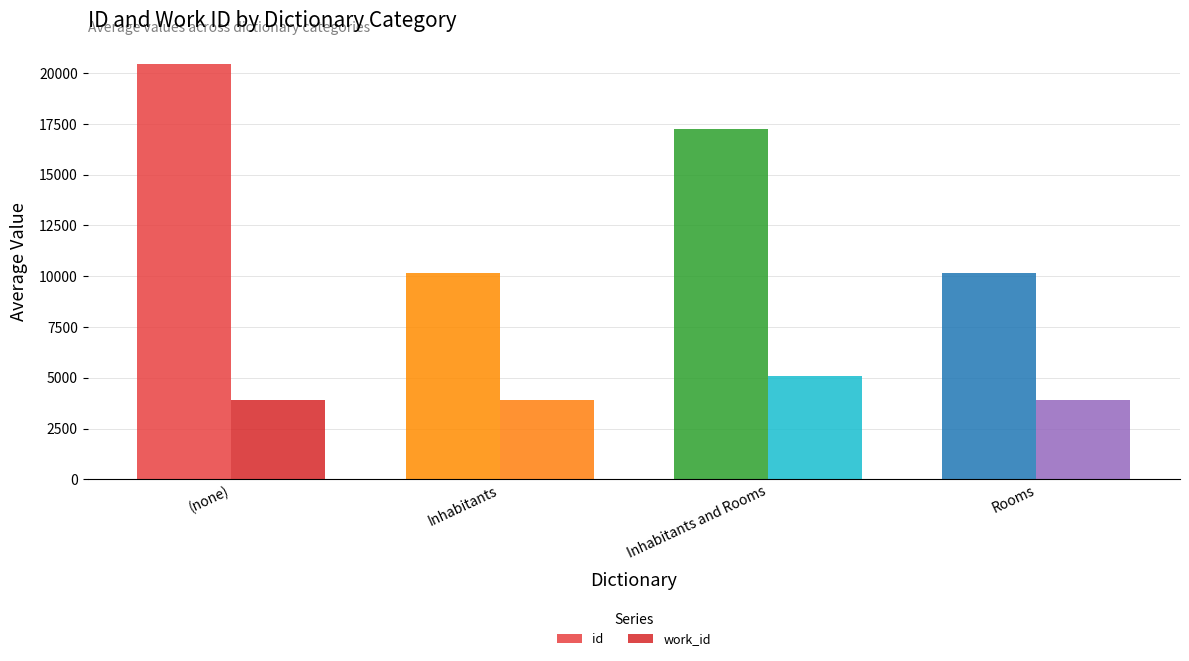

What is the smallest value displayed?

3911.2